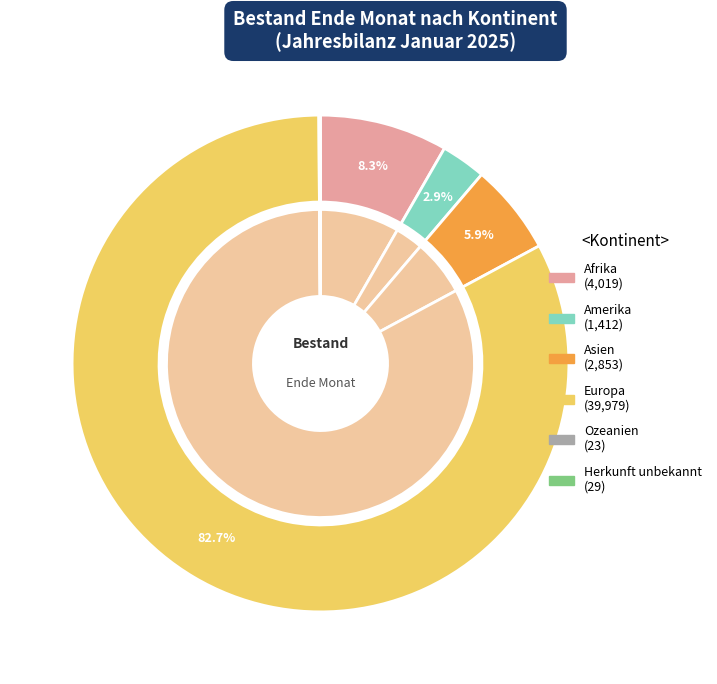

To the nearest percent, what is the combined percentage of Amerika and Afrika?

11%